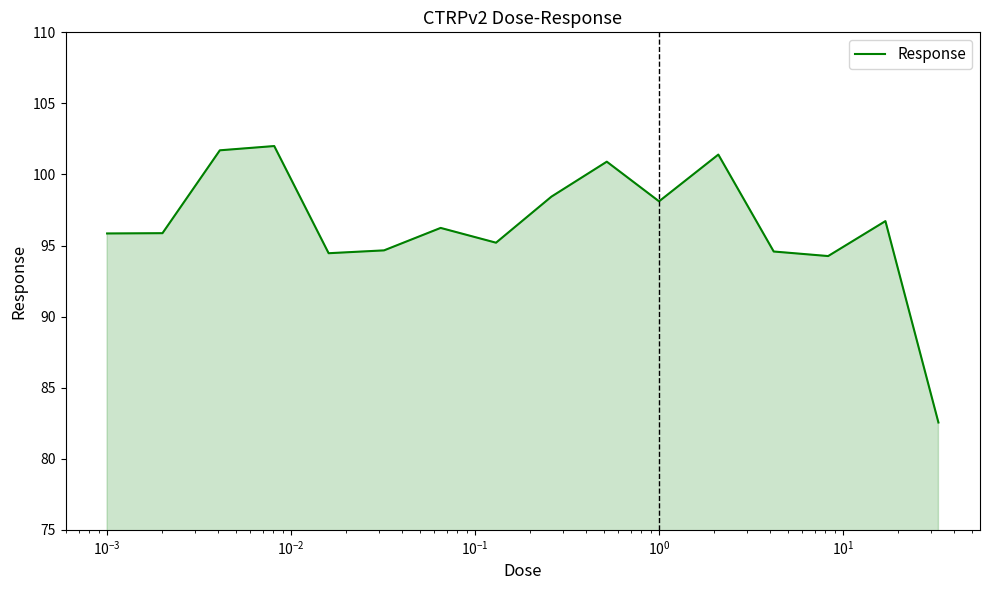

Does the chart have visible grid lines?

No